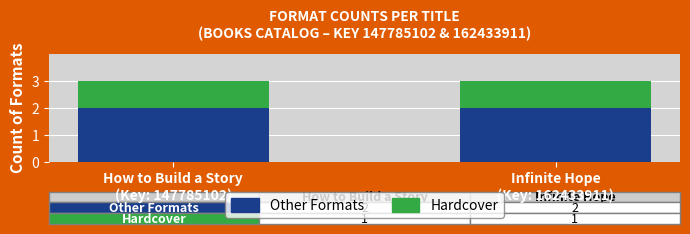

How many bars are there in total?

2